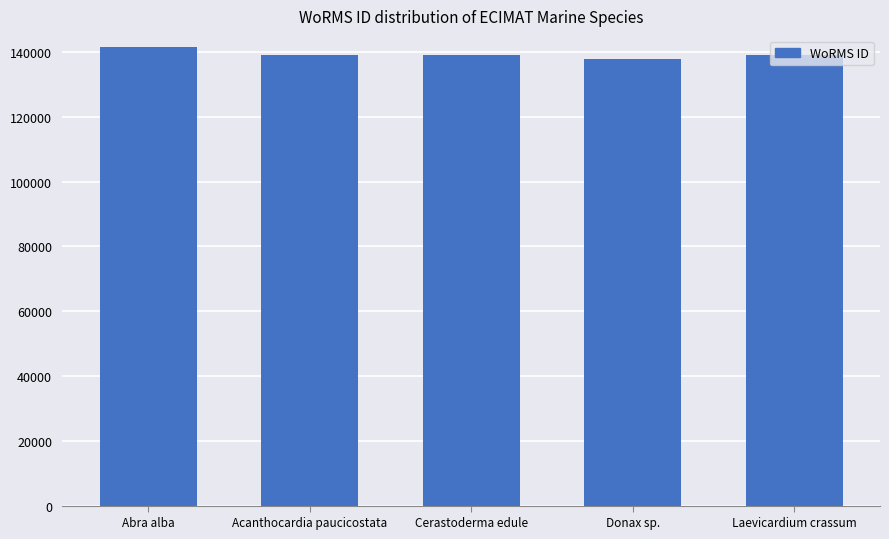

What is the change in value from Donax sp. to Laevicardium crassum?

+1098